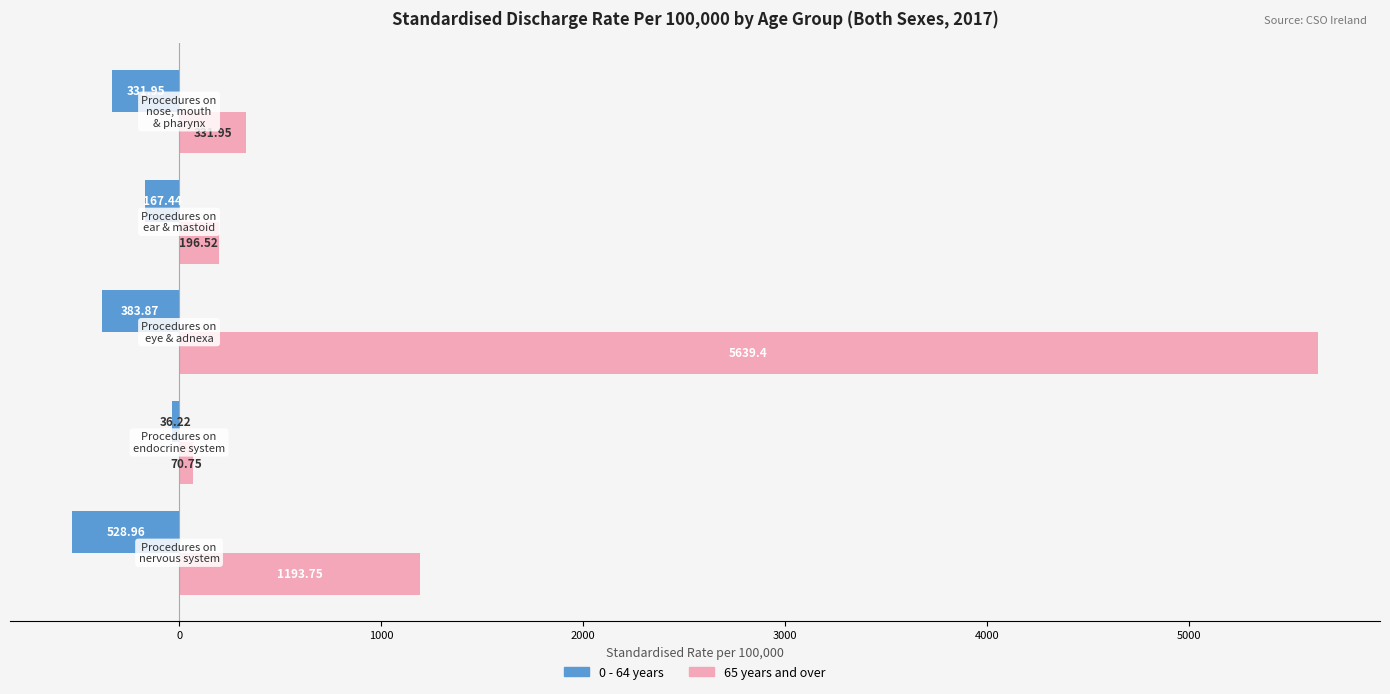

Which series has the largest total across all categories?

65 years and over